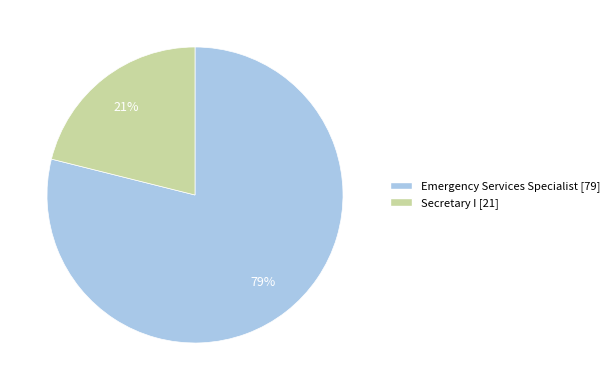

To the nearest percent, what portion does Secretary I represent?

21%